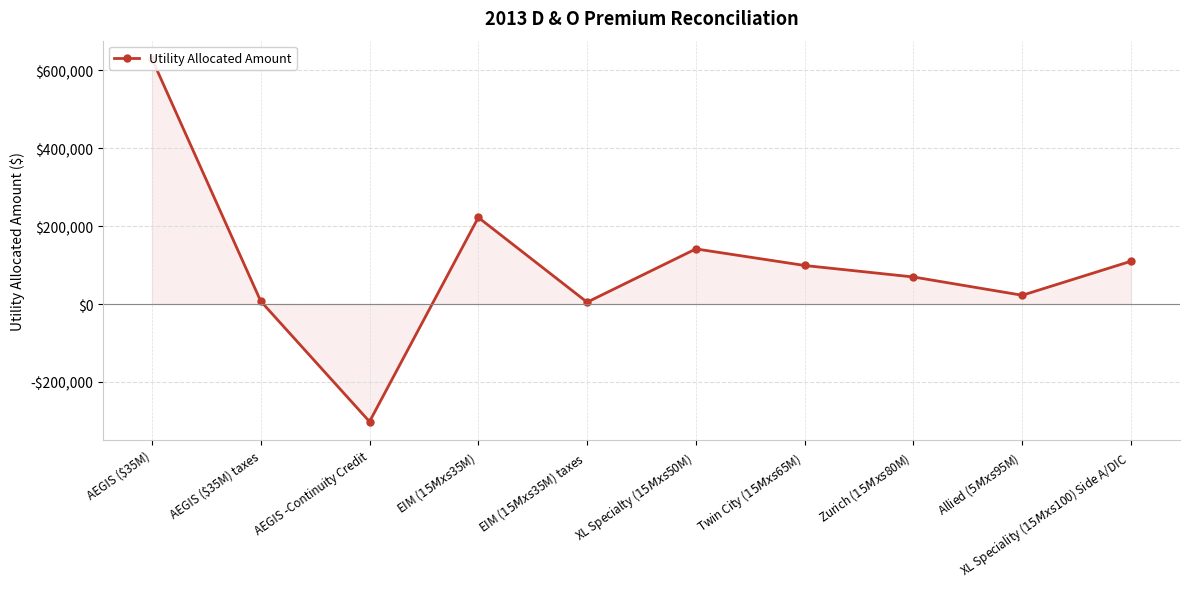

Rank the categories by value from highest to lowest.

AEGIS ($35M), EIM ($15M xs $35M), XL Specialty ($15M xs $50M), XL Speciality ($15M xs $100) Side A/DIC, Twin City ($15M xs $65M), Zurich ($15M xs $80M), Allied ($5M xs $95M), AEGIS ($35M) taxes, EIM ($15M xs $35M) taxes, AEGIS -Continuity Credit